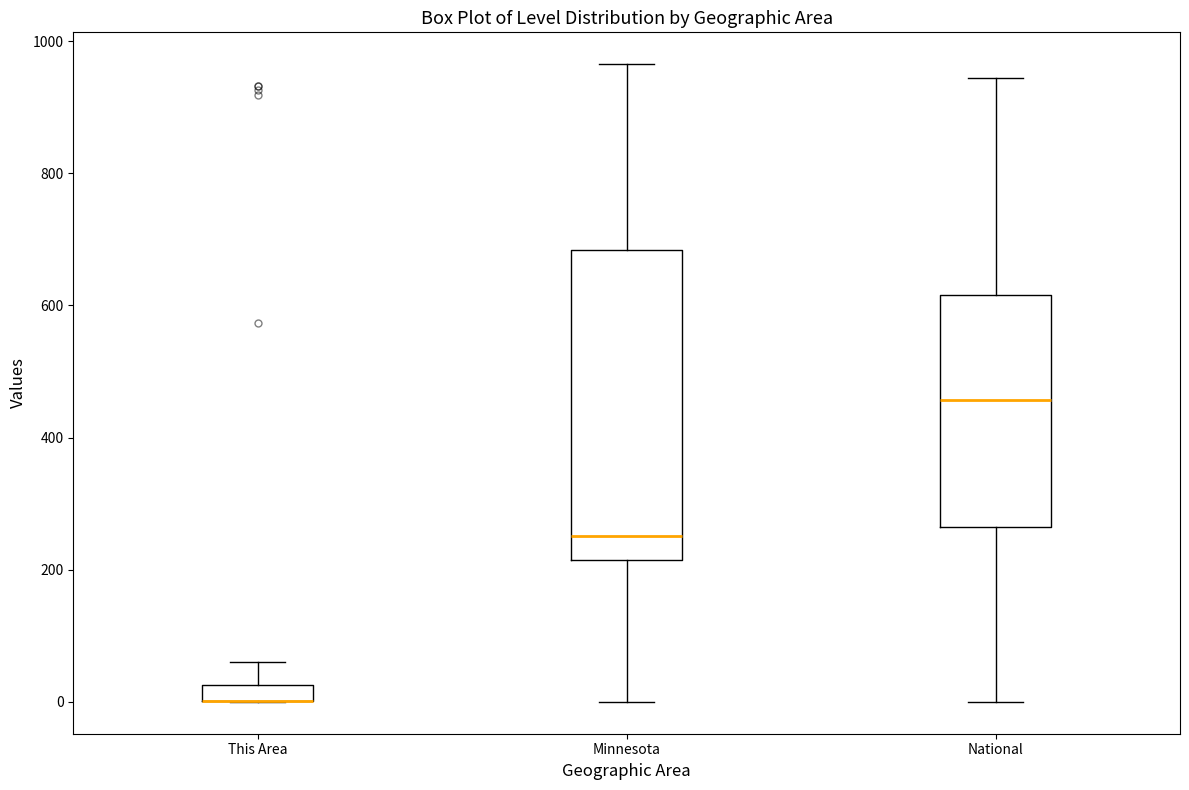

Where does the median line of the box for Minnesota sit on the y-axis? The values are not printed on the chart, so give them approximately, as read against the axis.

260